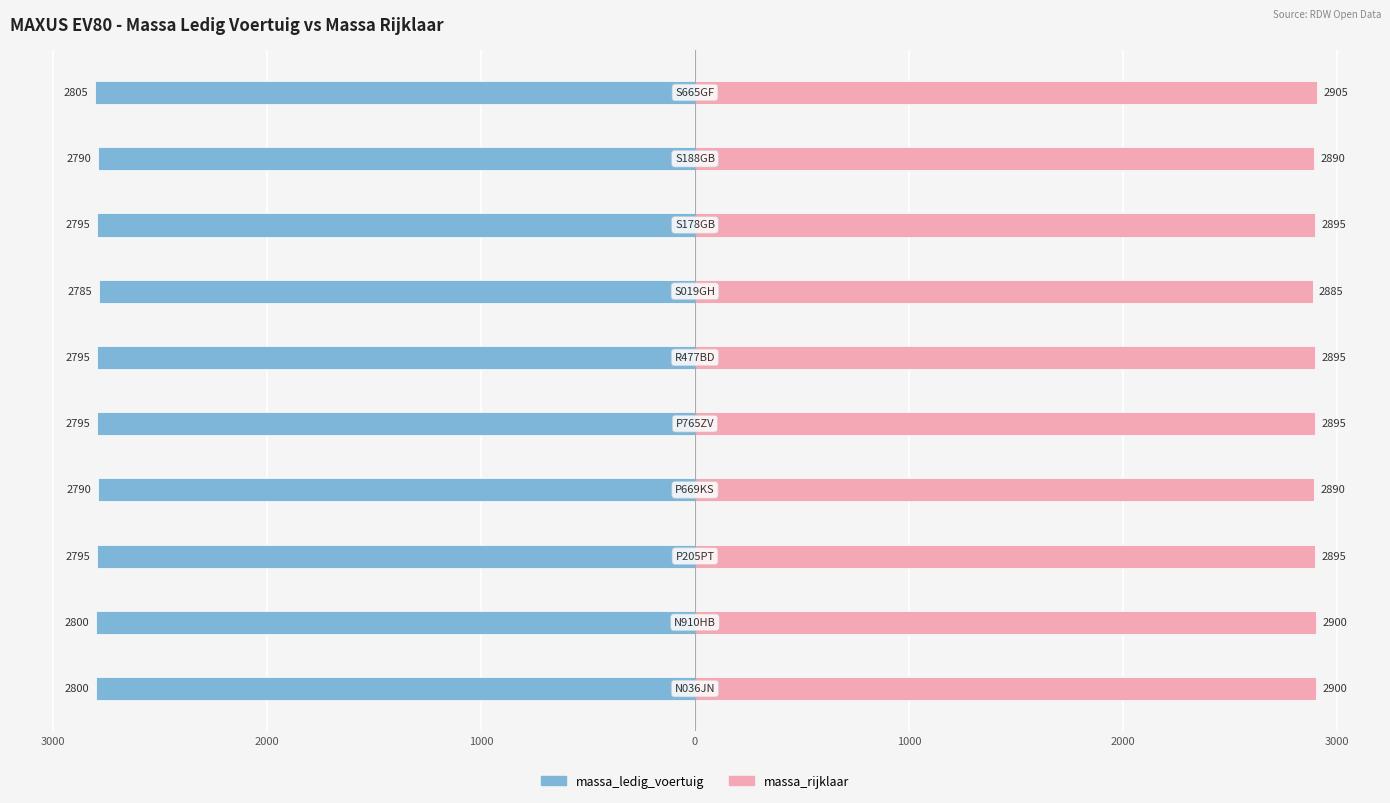

What is the difference between the maximum and minimum values in the massa_ledig_voertuig series?

20